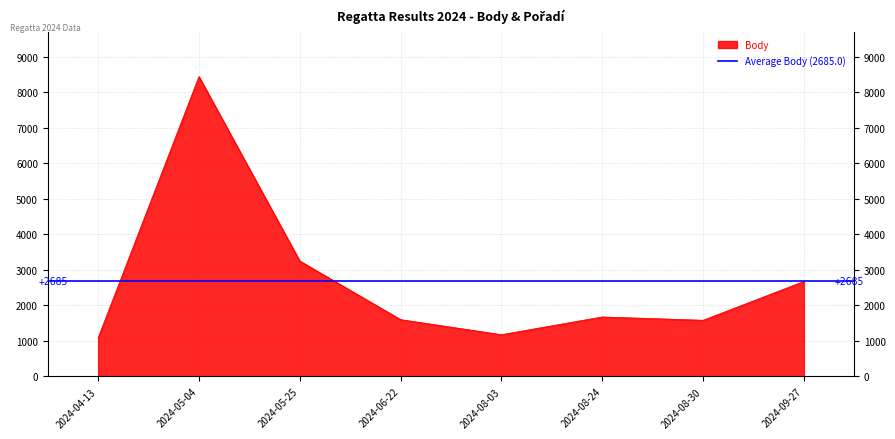

Which category has the lowest value in the Body series?

2024-04-13